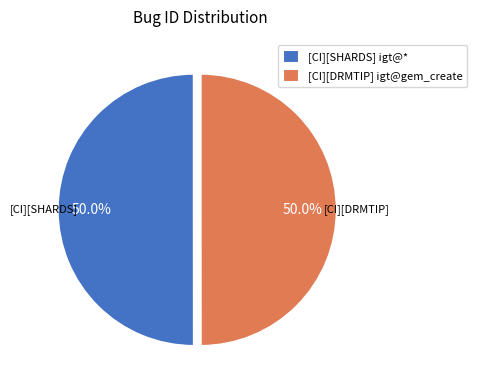

What is the total percentage of [CI][DRMTIP] igt@gem_create and [CI][SHARDS] igt@*?

100.0%